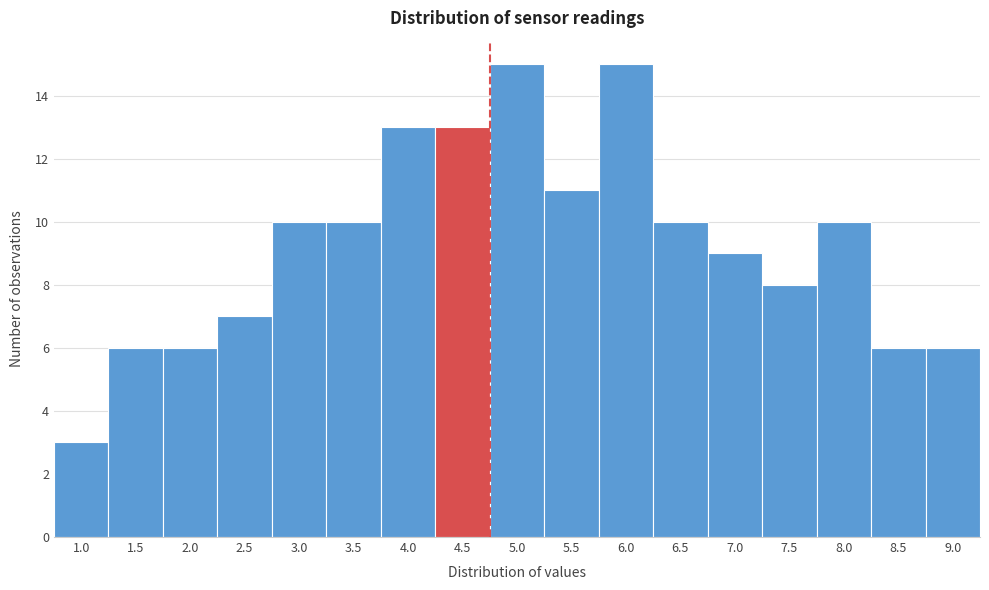

Reading left to right, extract all data points from this chart.

3	6	6	7	10	10	13	13	15	11	15	10	9	8	10	6	6